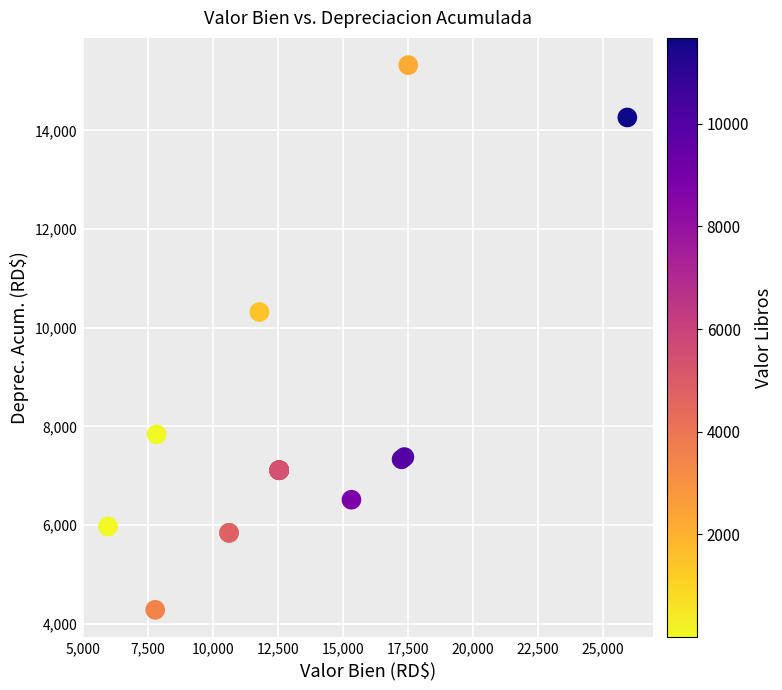

What Y value in the scatter plot is closest to 9802?

10318.9